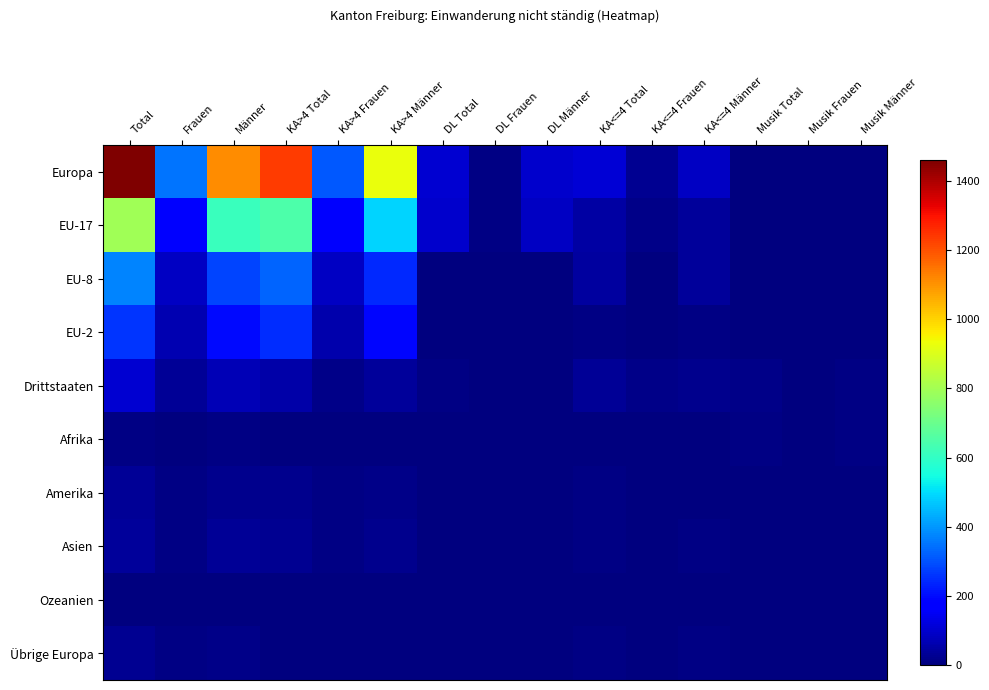

Which series changed the most between Total and KA<=4 Frauen?

Europa